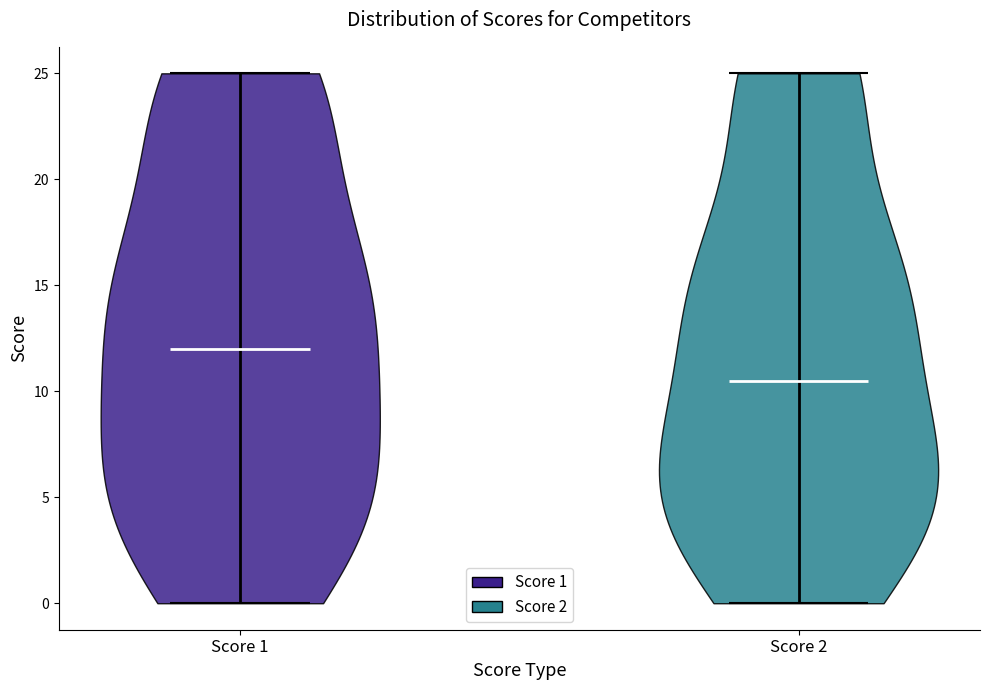

What is the highest point the violin for Score 2 reaches on the y-axis? The values are not printed on the chart, so give them approximately, as read against the axis.

25.0